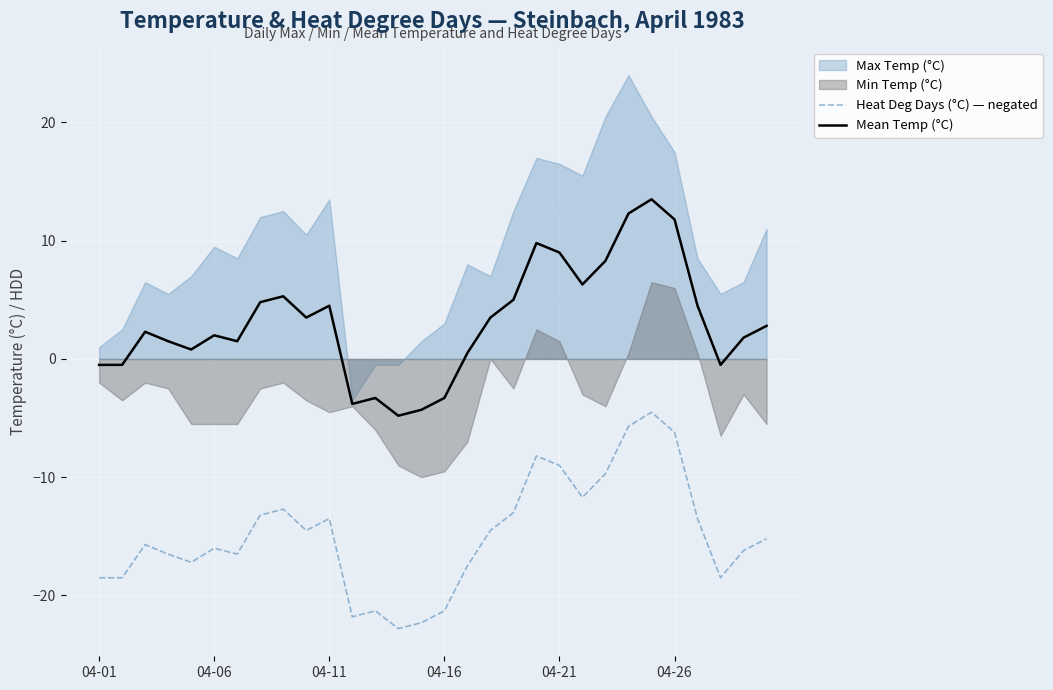

True or false: Mean Temp (°C) and Heat Deg Days (°C) — negated intersect in this chart.

False